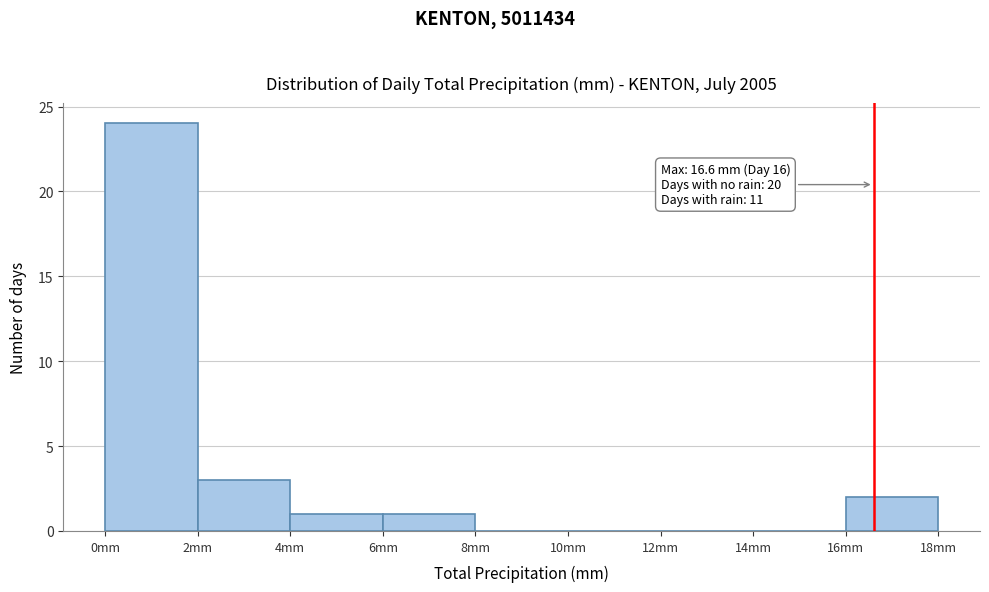

Which range on the x-axis has the tallest bar?

0 to 2